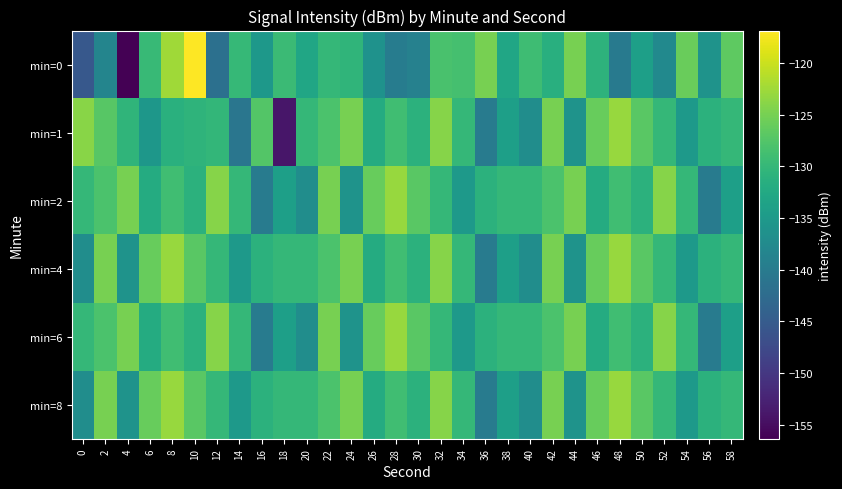

Which series changed the most between 10 and 38?

min=0